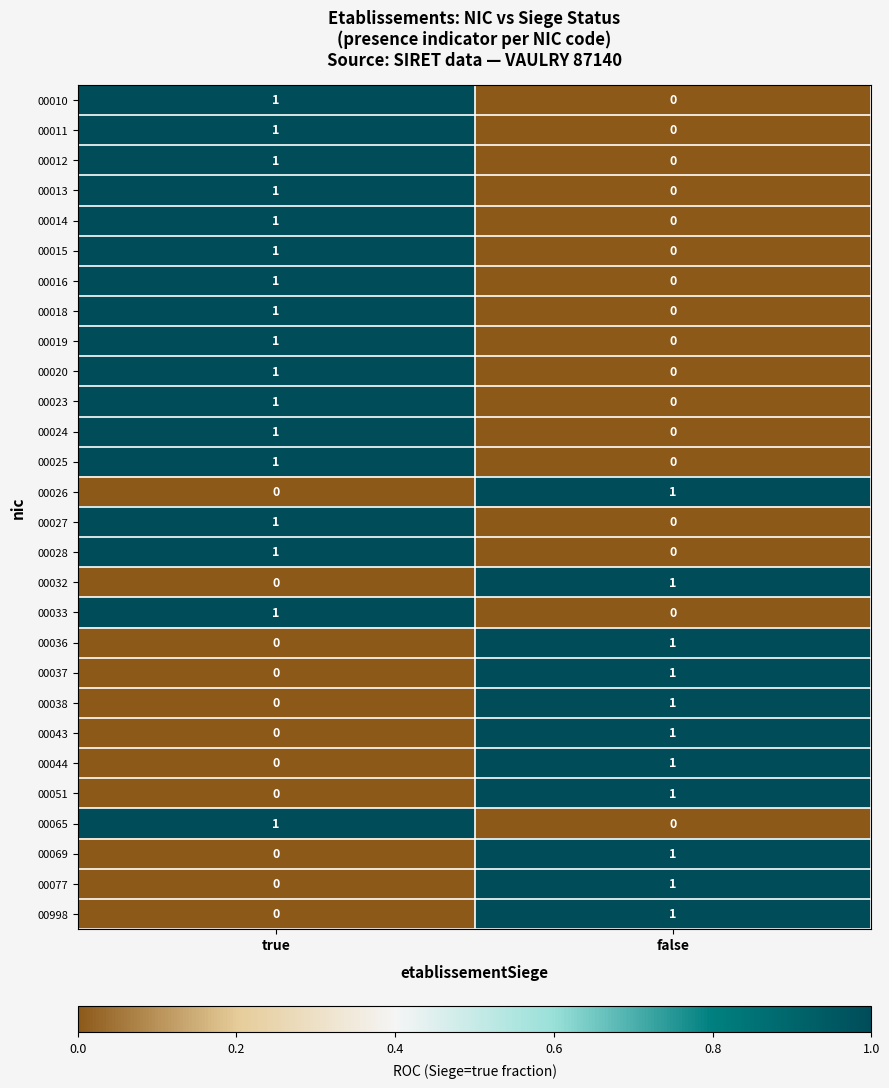

Is it true that 00024 equals 0 at false?

True